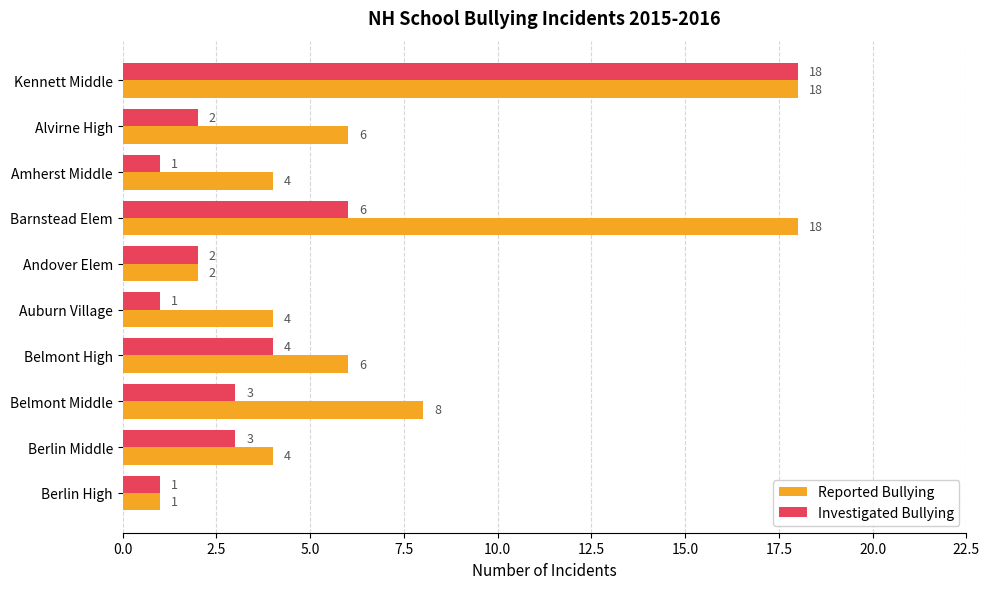

What is the sum of the Investigated Bullying values at Berlin High and Belmont High?

5